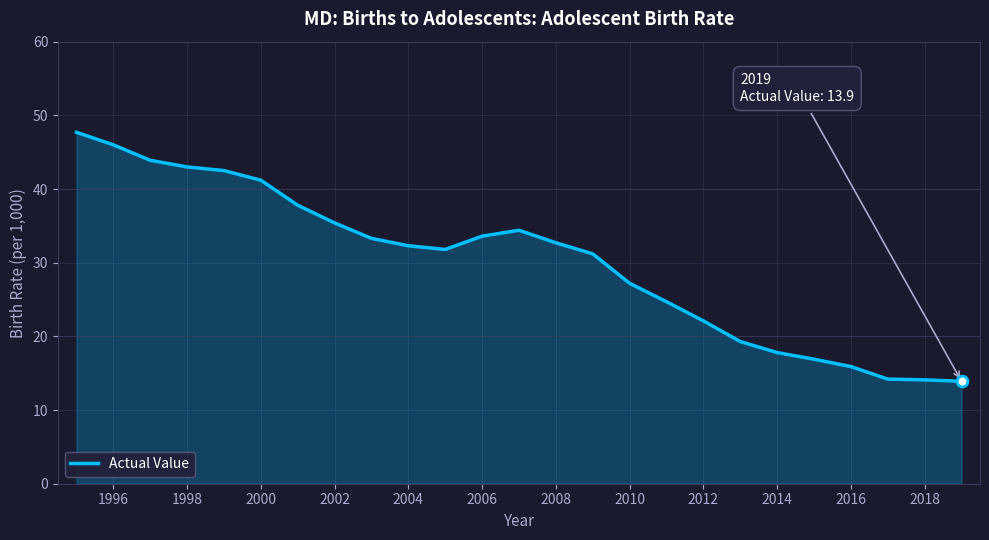

What is the minimum value shown in the chart?

13.9